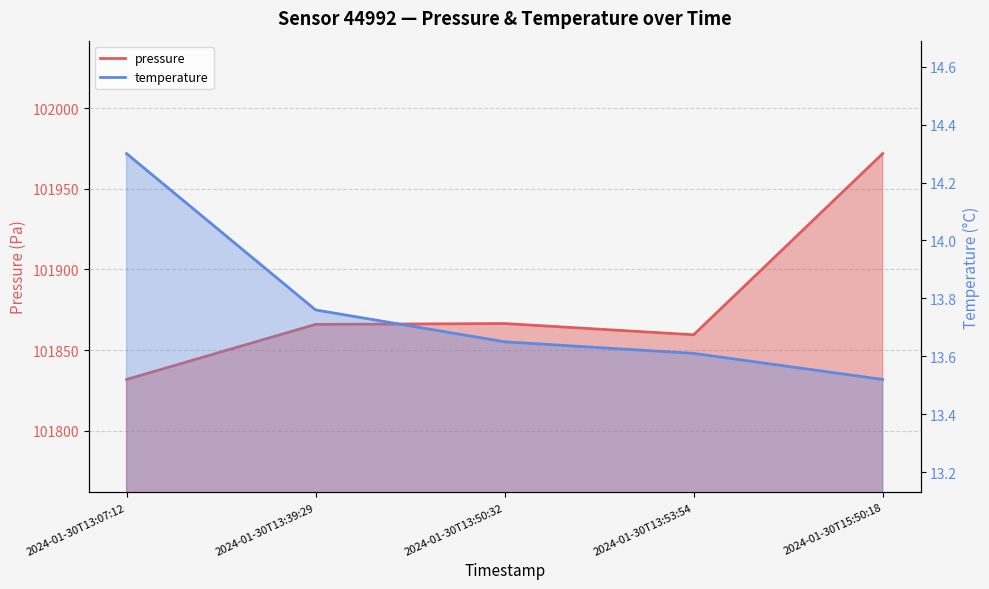

At how many categories does at least one series exceed 59154?

5